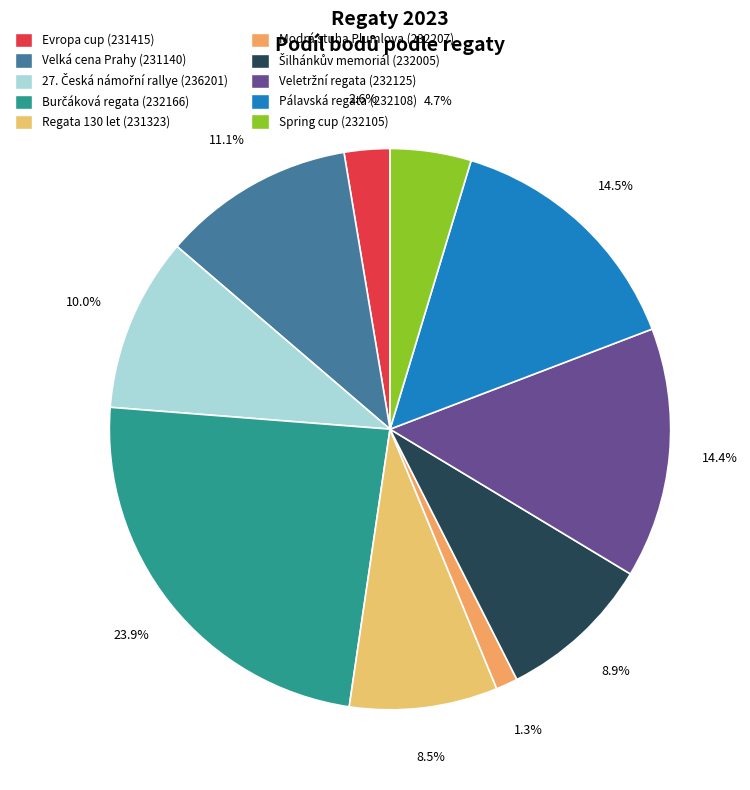

Count the number of slices in the pie.

10